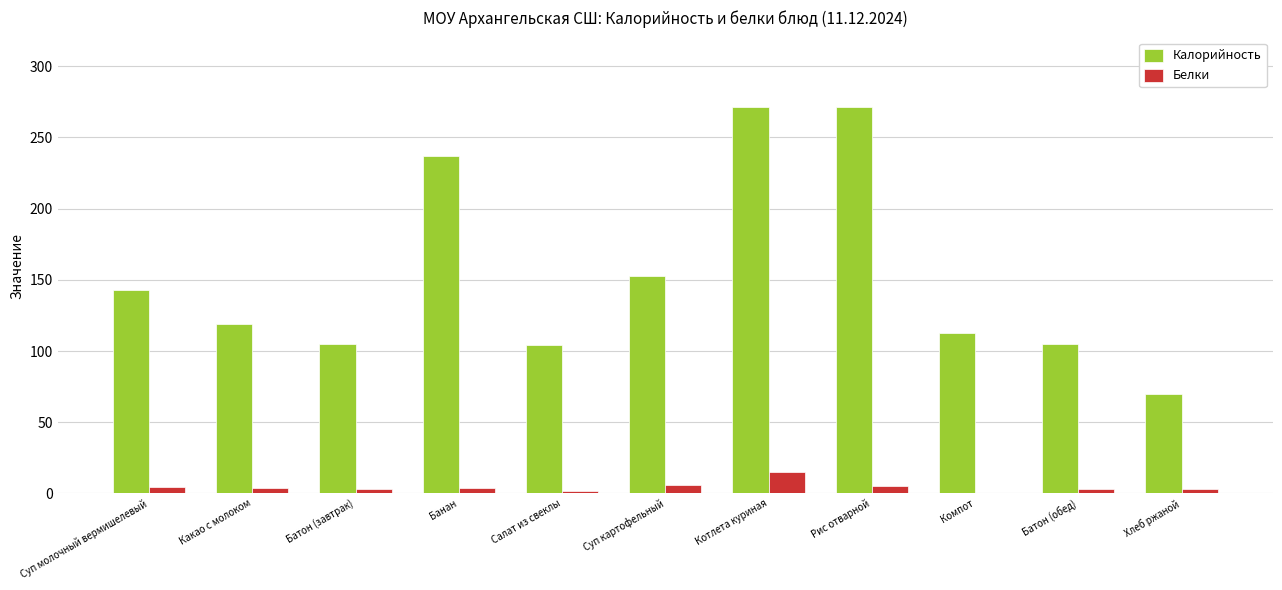

Is the value of Белки at Салат из свеклы greater than the value of Калорийность at Рис отварной?

No